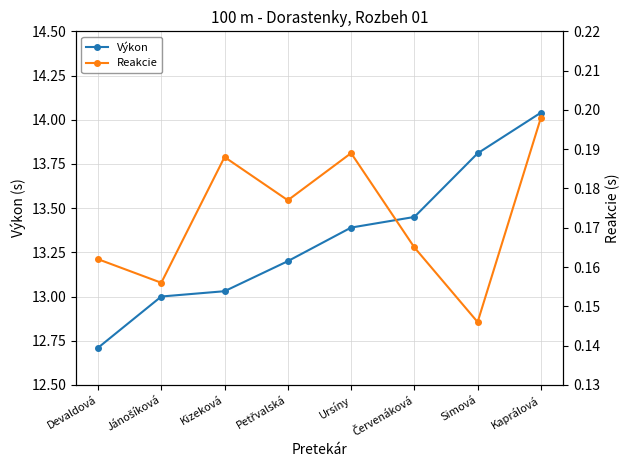

Reading right to left, transcribe all the data shown in this chart.

Výkon: Kaprálová=14.0	Simová=13.8	Červenáková=13.4	Ursíny=13.4	Petřvalská=13.2	Kizeková=13.0	Jánošíková=13.0	Devaldová=12.7
Reakcie: Kaprálová=0.2	Simová=0.1	Červenáková=0.2	Ursíny=0.2	Petřvalská=0.2	Kizeková=0.2	Jánošíková=0.2	Devaldová=0.2